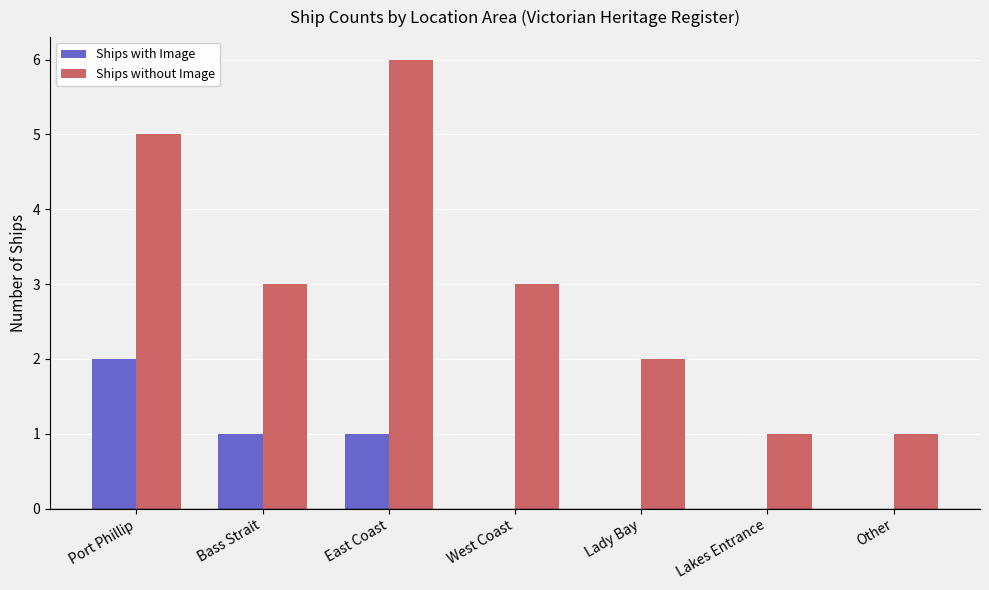

Count the number of data series in this chart.

2